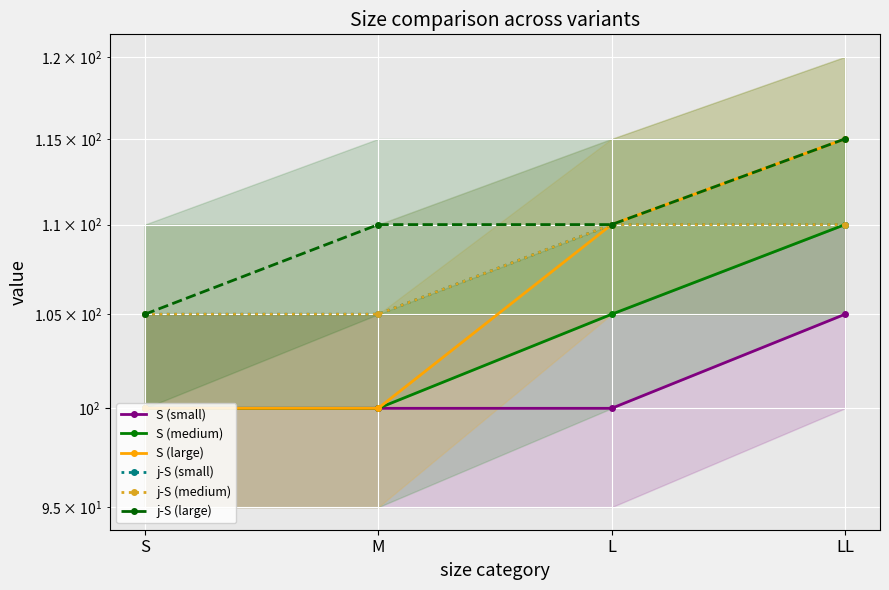

Which series has the largest total across all categories?

j-S (large)